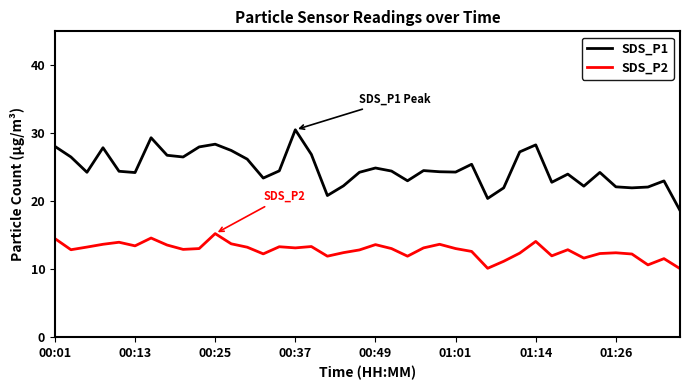

What is the difference between the maximum and minimum values in the SDS_P1 series?

11.9